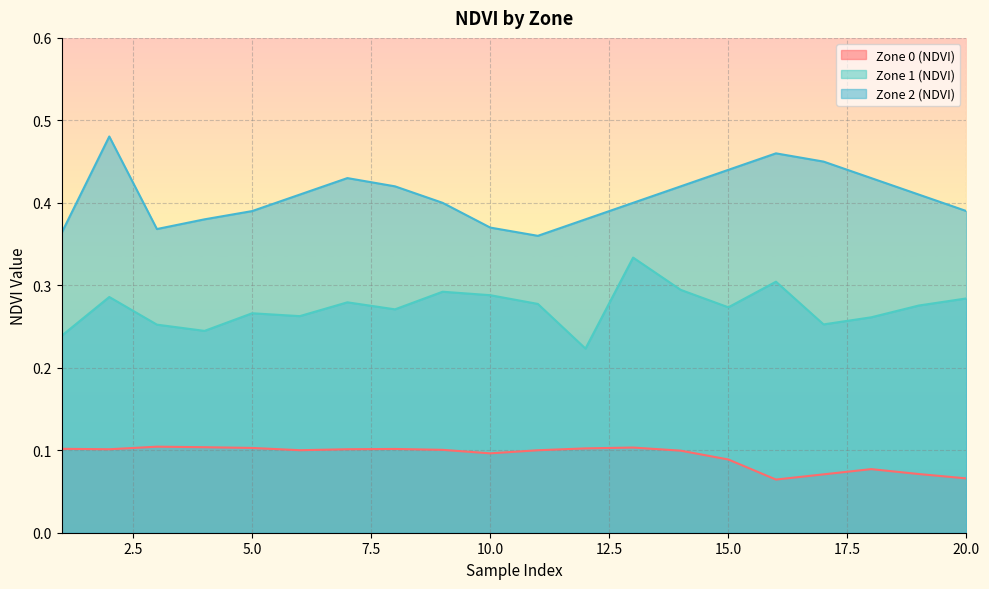

At which label is Zone 2 (NDVI) closest to 0?

11